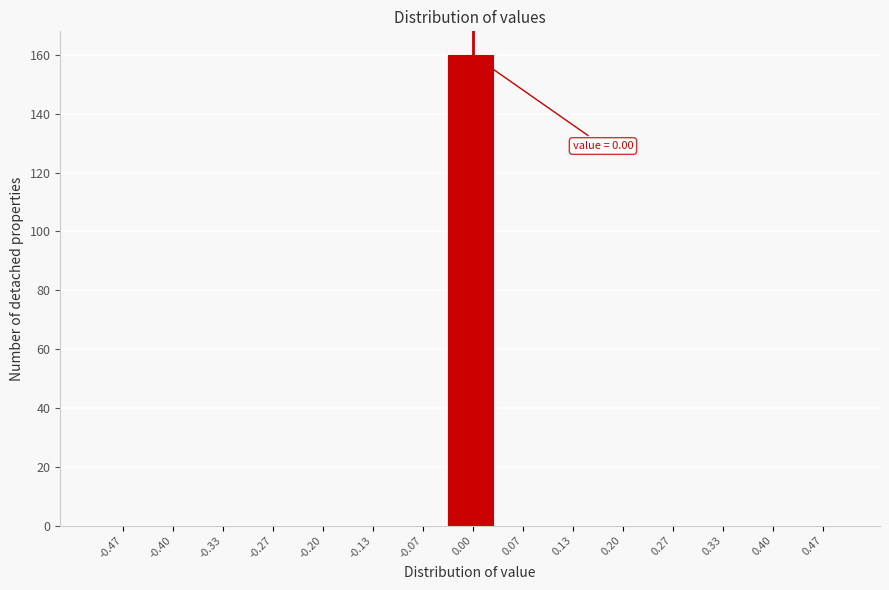

Over which range of the x-axis is the bar tallest?

-0.03 to 0.03